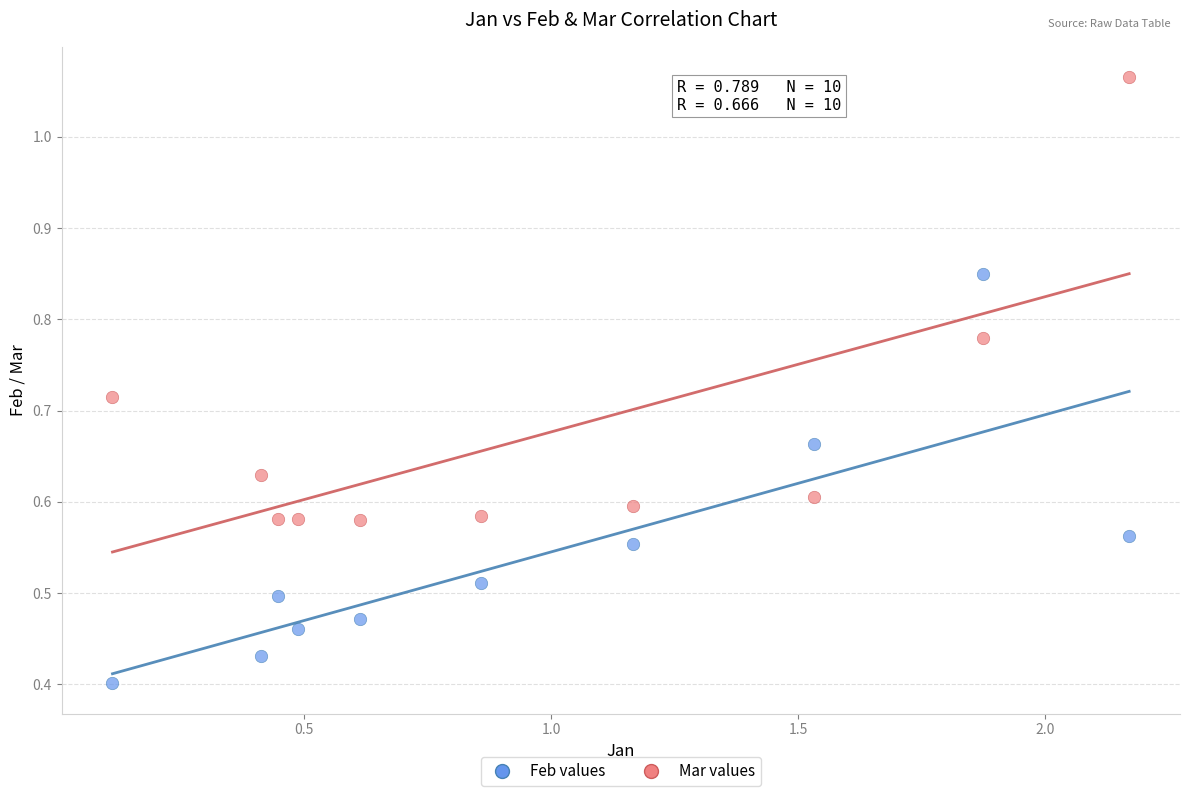

Which series has the widest spread of Y values?

Mar values